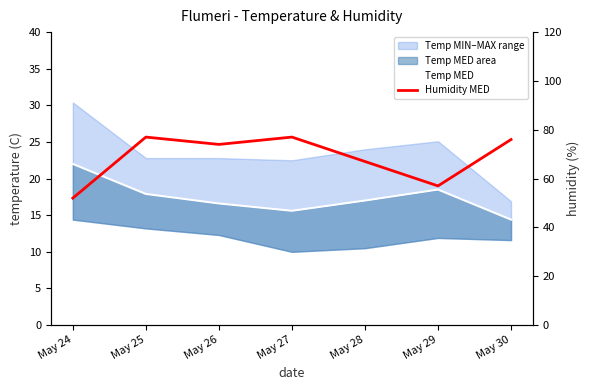

Rank the series at May 25 from highest to lowest value.

Humidity MED, Temp MED